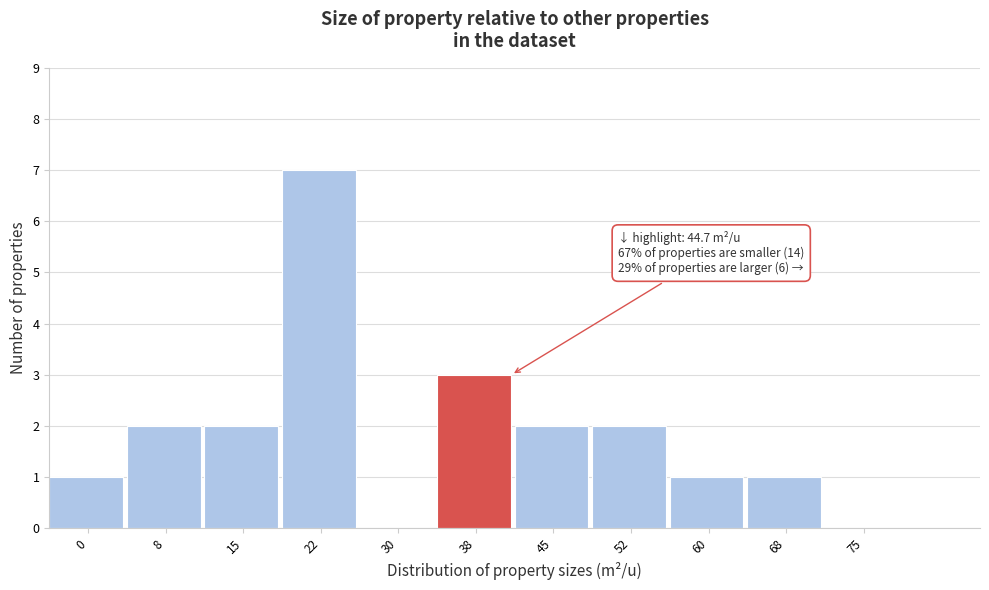

Reading left to right, what are all the values shown in this chart?

0=1	8=2	15=2	22=7	30=0	38=3	45=2	52=2	60=1	68=1	75=0